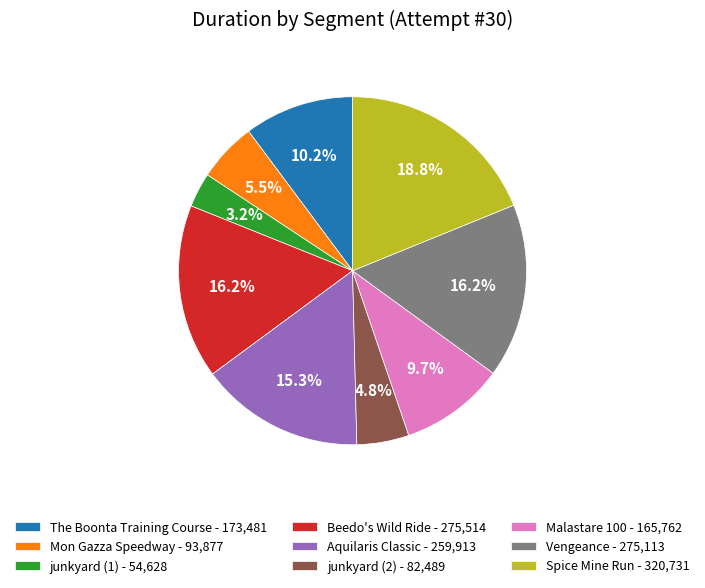

What portion of the pie excludes The Boonta Training Course?

89.8%